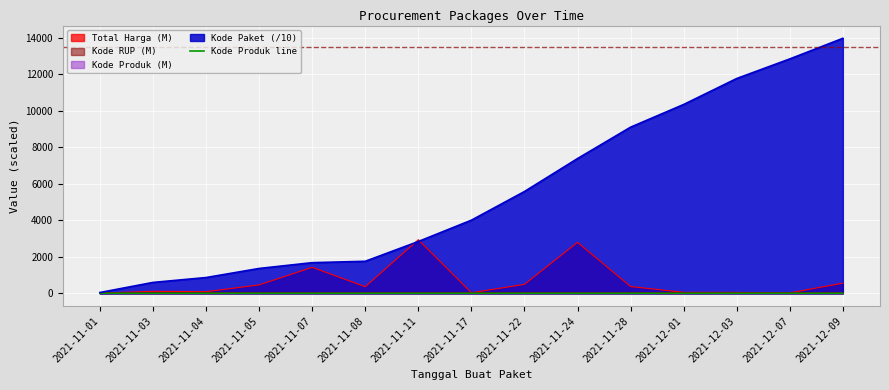

At which label is the value closest to 1?

2021-12-03